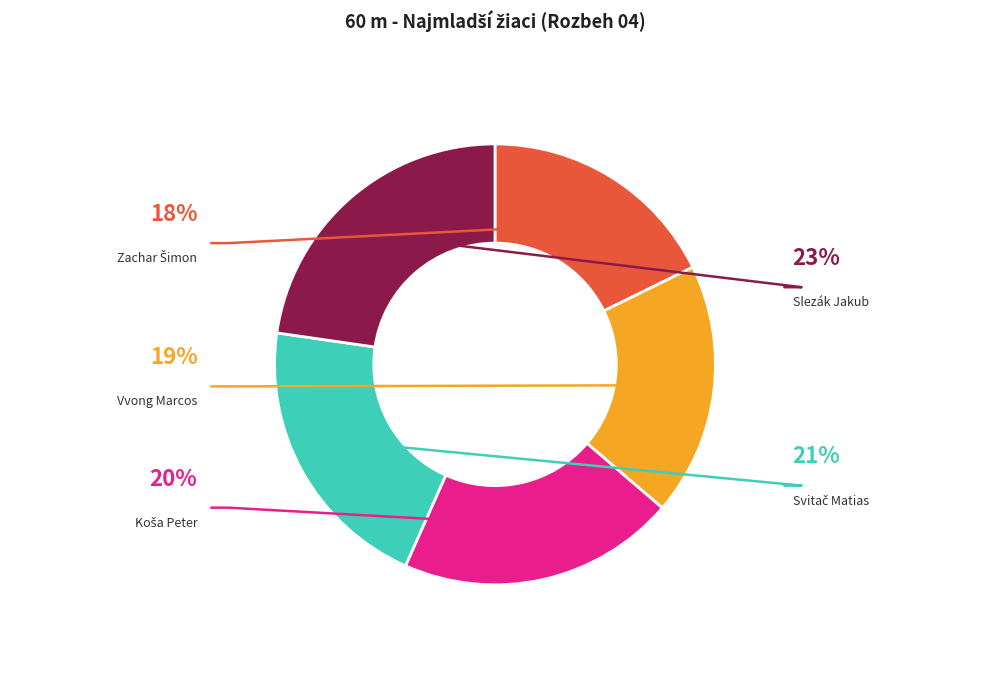

How many segments does this pie chart have?

5